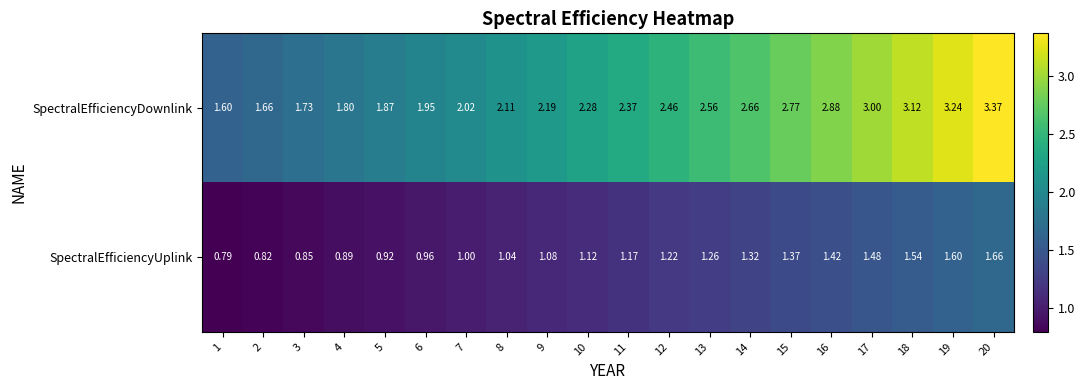

Which series has the widest spread of values?

SpectralEfficiencyDownlink